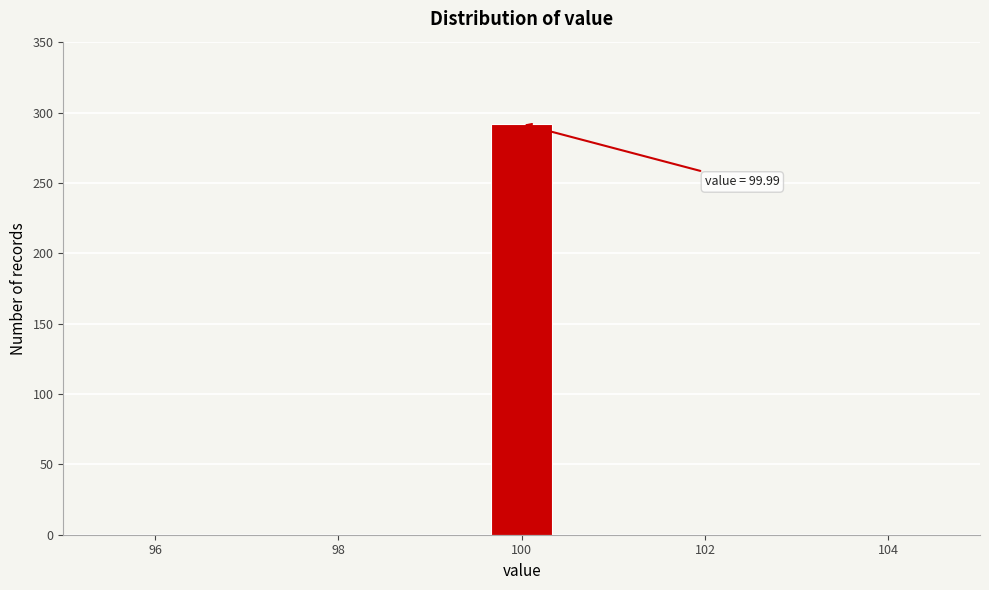

Around what value on the x-axis is the tallest bar? Give the approximate position of its centre, as read against the axis.

100.0